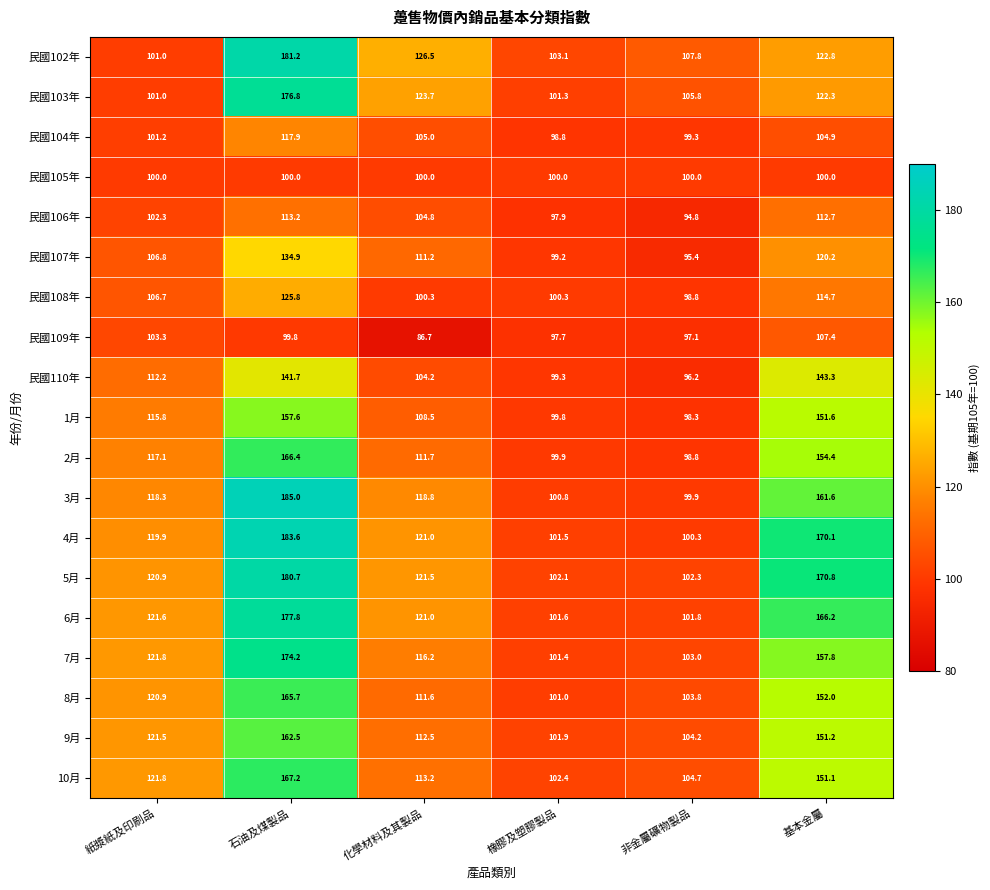

At how many categories does at least one series exceed 134?

2